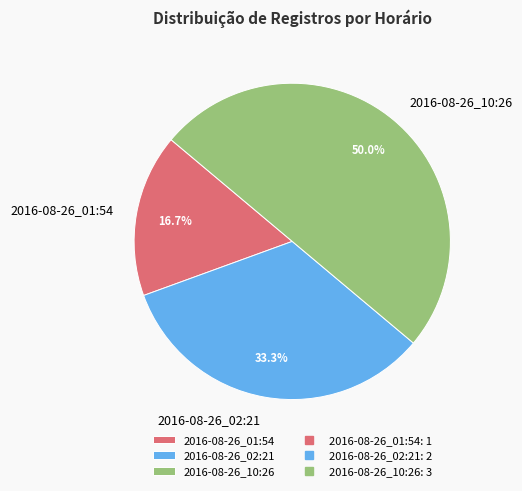

How many segments does this pie chart have?

3